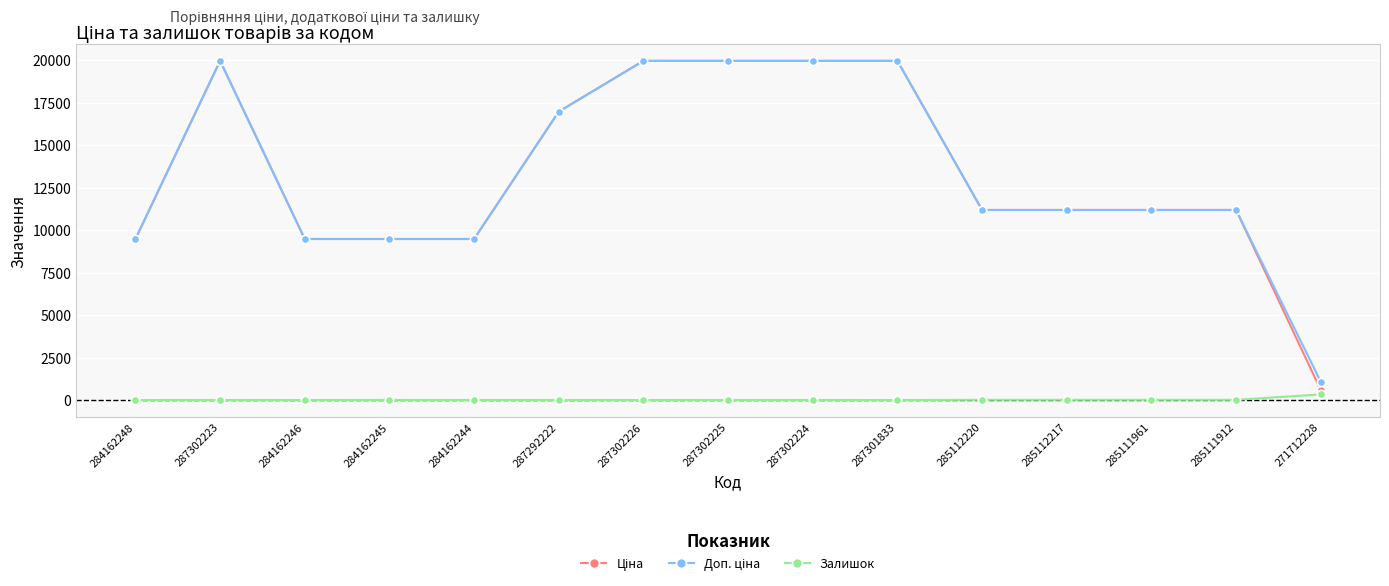

What is the difference between the highest and lowest values at 284162248?

9480.1